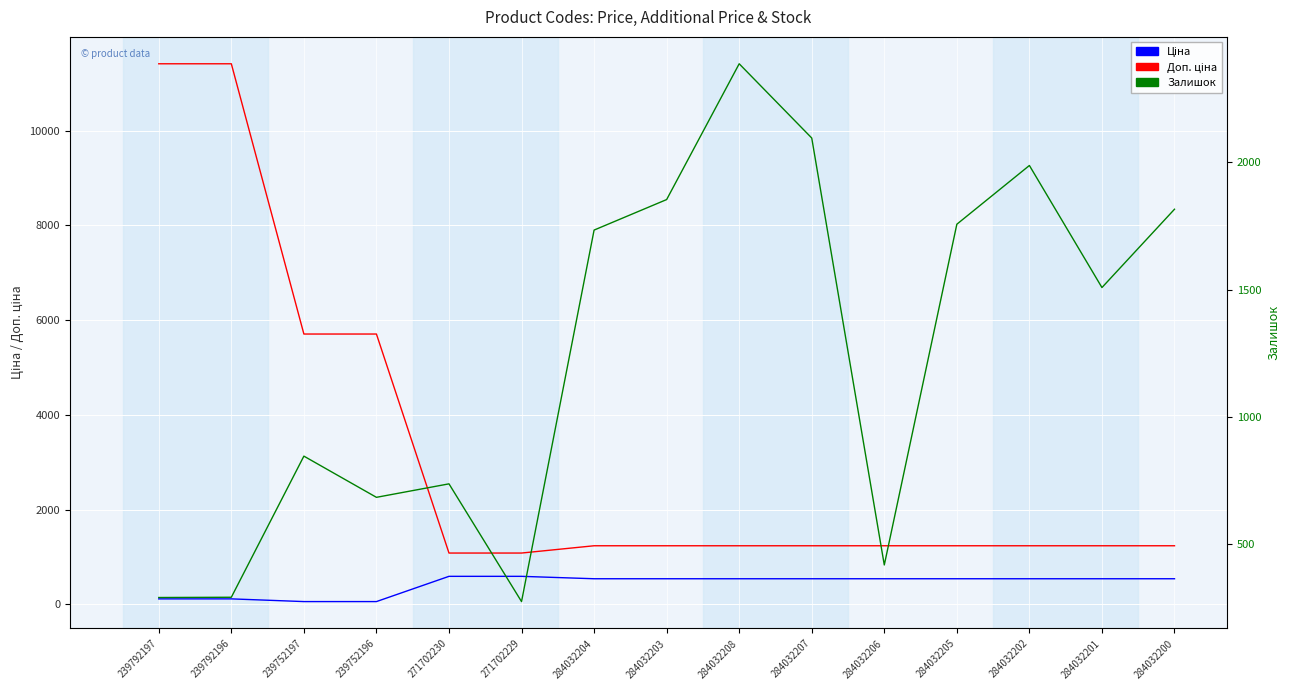

What is the difference between the maximum and second lowest values in the Доп. ціна series?

10328.3